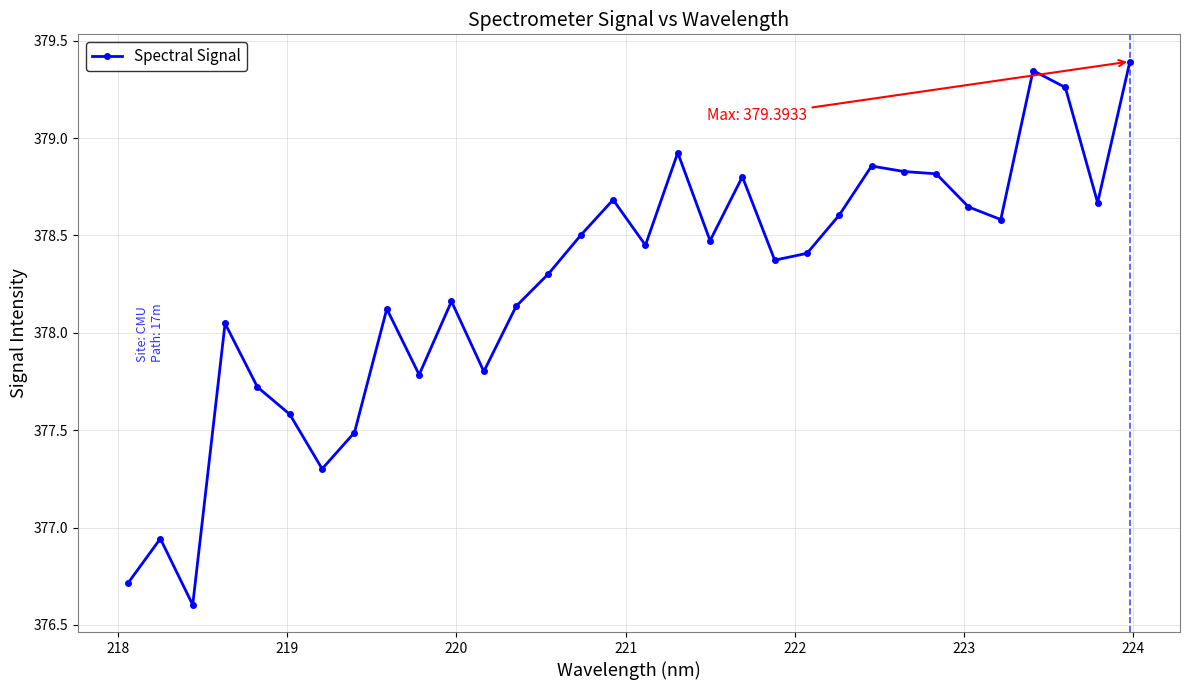

What is the maximum value shown in the chart?

379.4